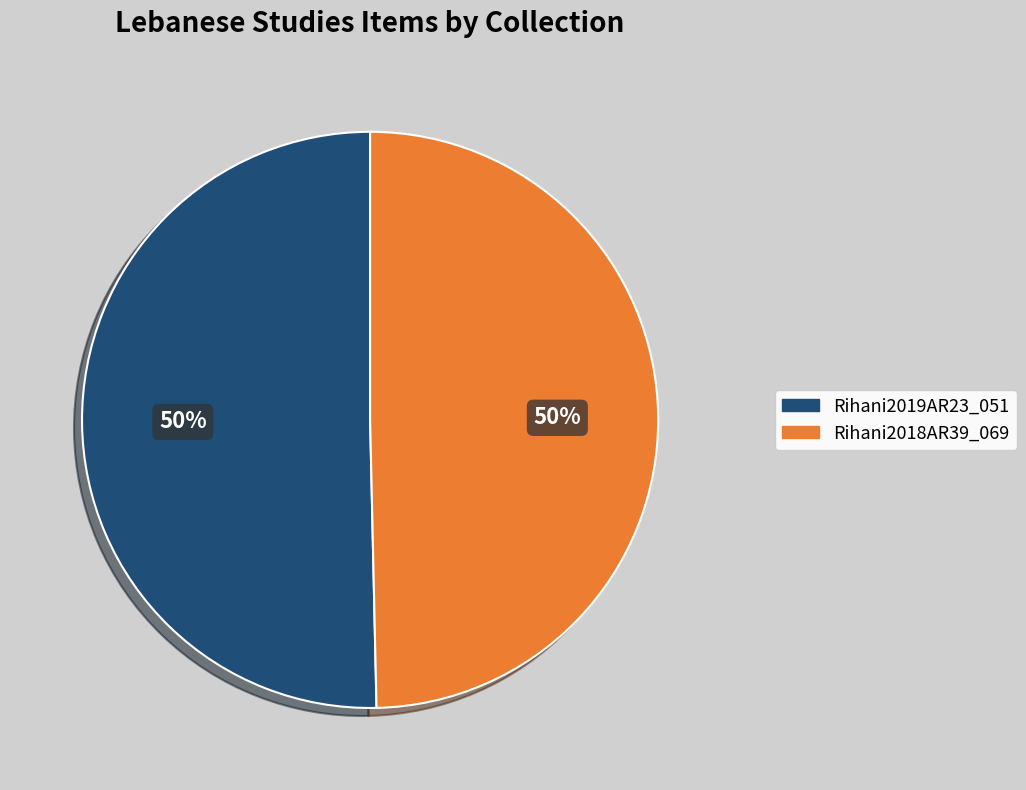

Is the sum of Rihani2018AR39_069 and Rihani2019AR23_051 greater than half?

Yes